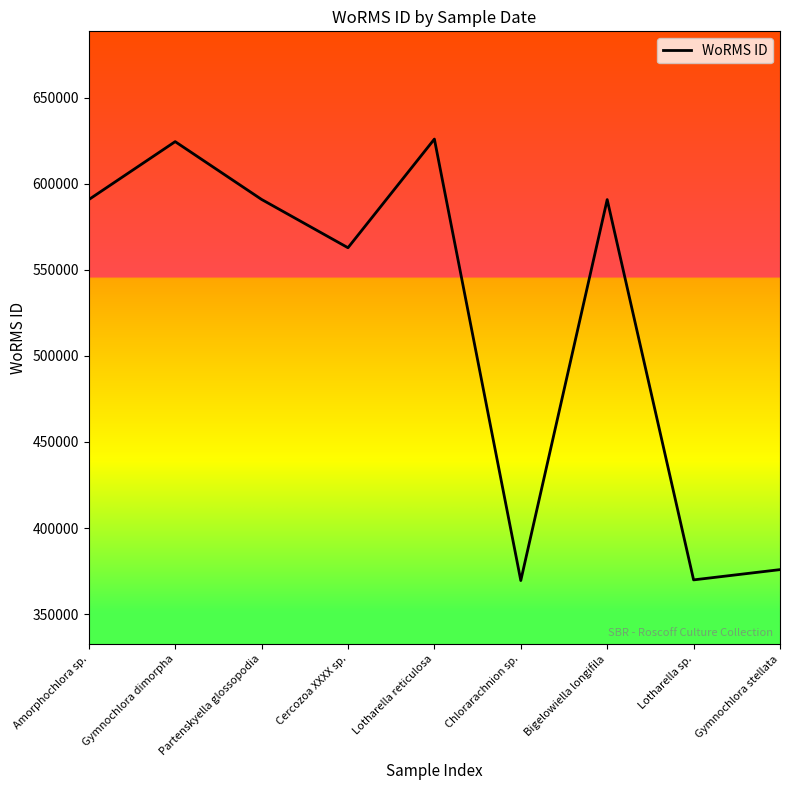

True or false: there are more than 1 points higher than both neighbors.

True